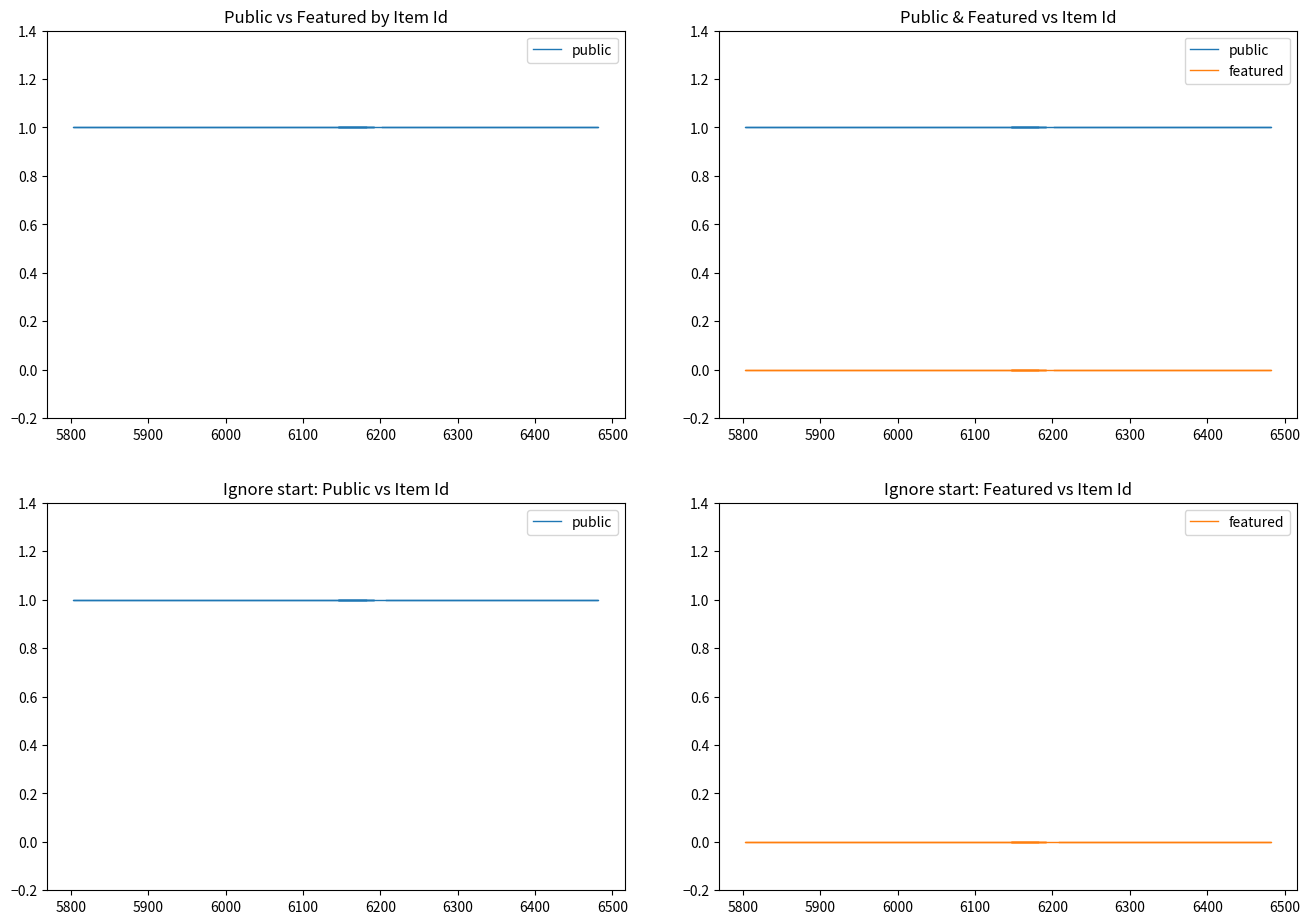

True or false: featured has more than 2 points higher than both neighbors.

False